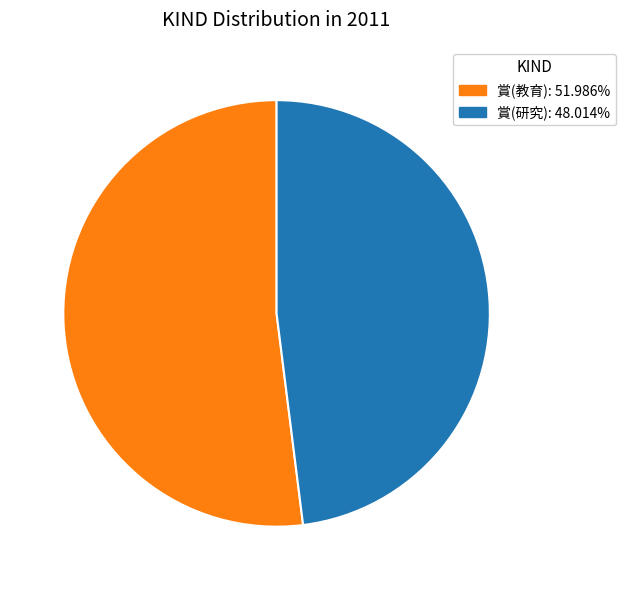

Rank the categories by value from highest to lowest.

賞(教育), 賞(研究)